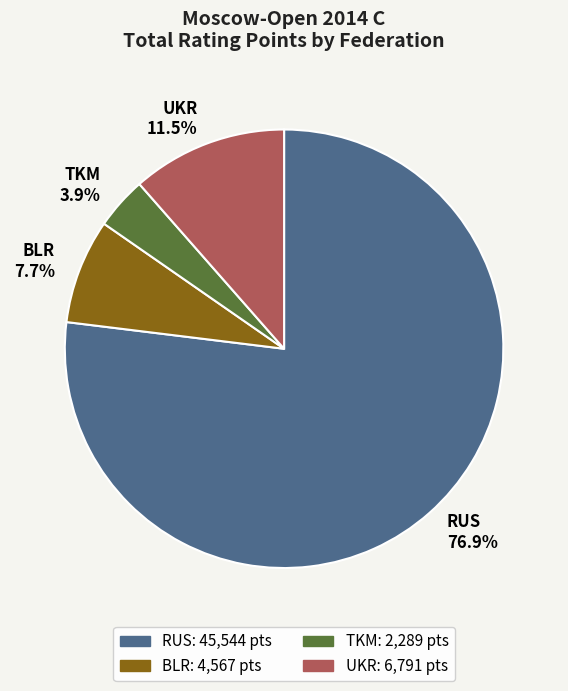

How many segments does this pie chart have?

4